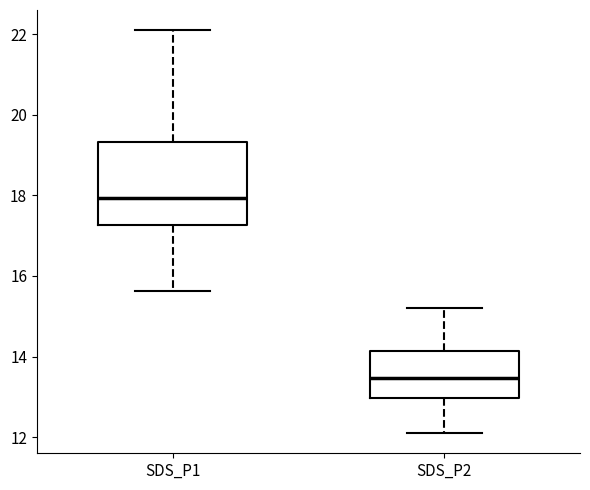

Reading left to right, transcribe this box plot: for each box, give where its median line is, the range the box spans, and where its two whiskers end, as read against the y-axis. The values are not printed on the chart, so give them approximately, as read against the axis.

SDS_P1: median 18.0, box 17.2 to 19.4, whiskers 15.6 to 22.2
SDS_P2: median 13.4, box 13.0 to 14.2, whiskers 12.2 to 15.2